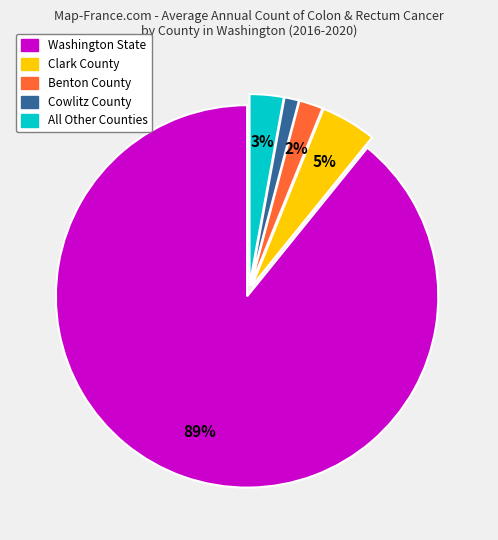

To the nearest percent, what is the difference between the largest and smallest slice percentages?

88%